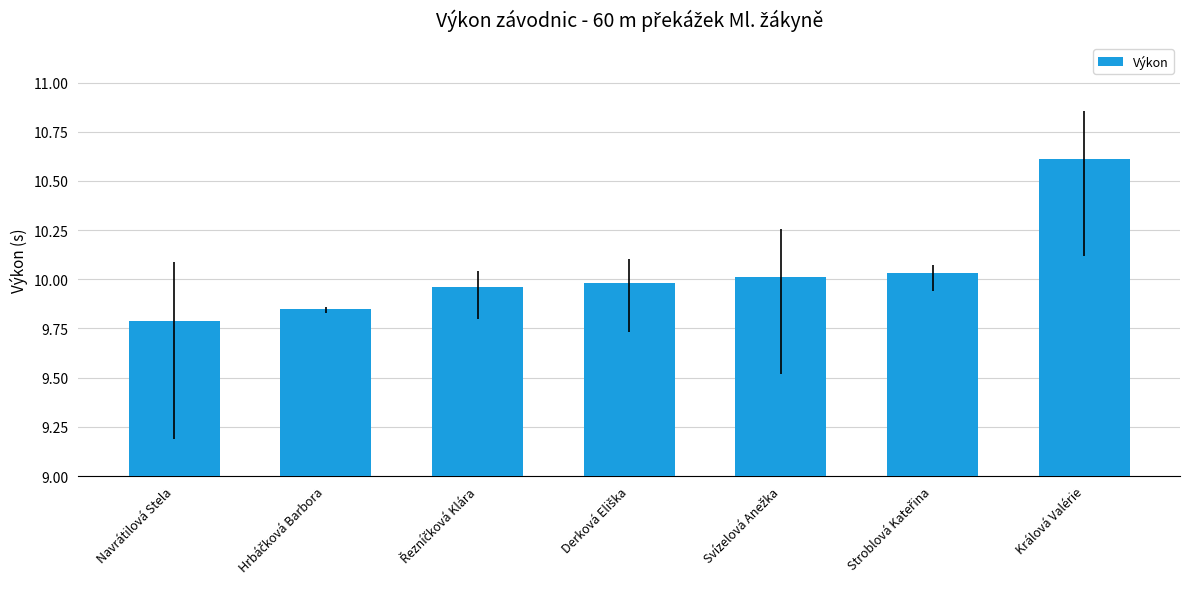

What is the sum of all values?

70.2